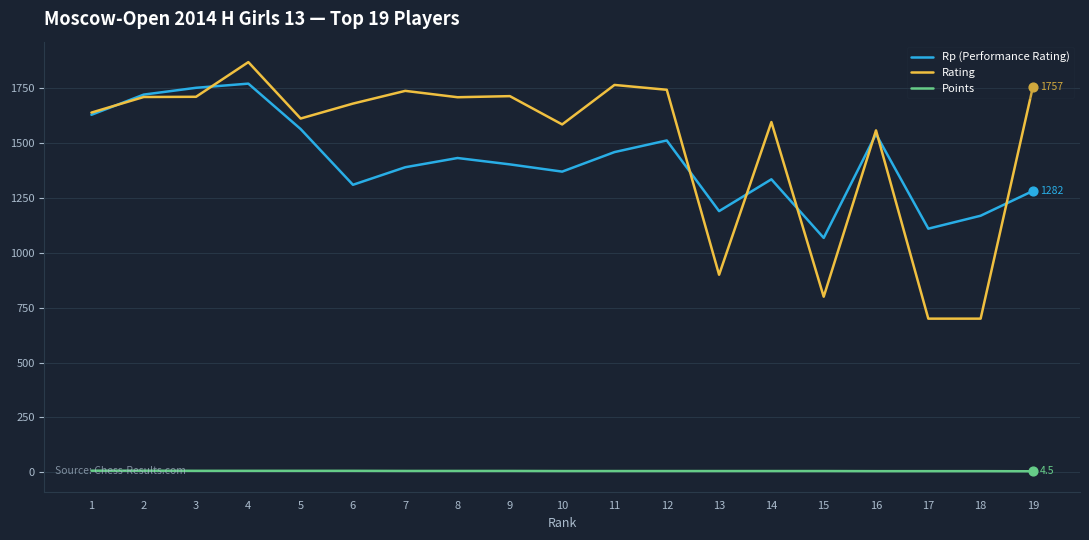

What is the total value across all series at 5?

3182.5